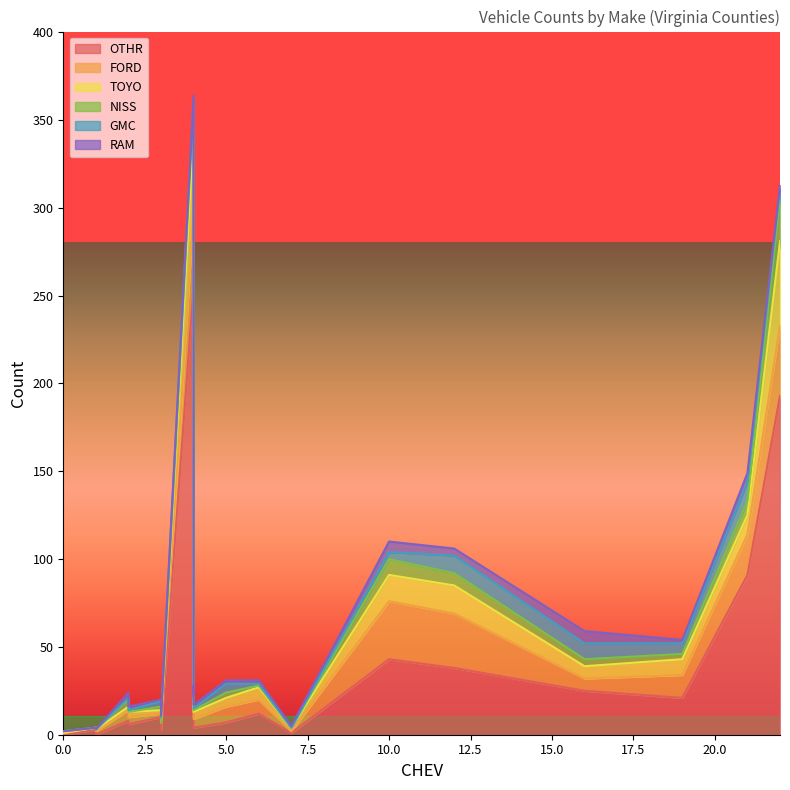

What is the difference between the OTHR values at 2 and 22?

187